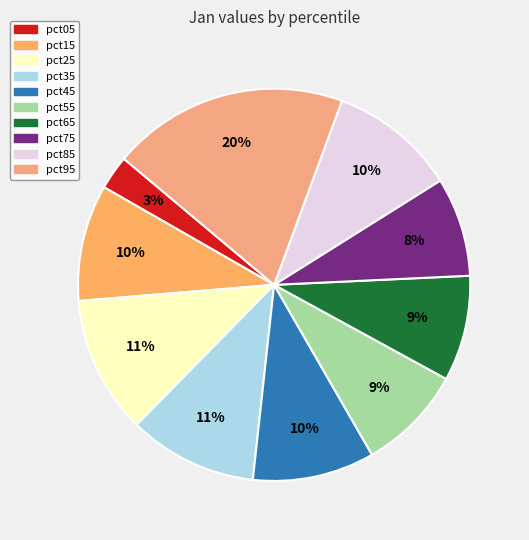

To the nearest percent, what percentage of the pie is pct55?

9%